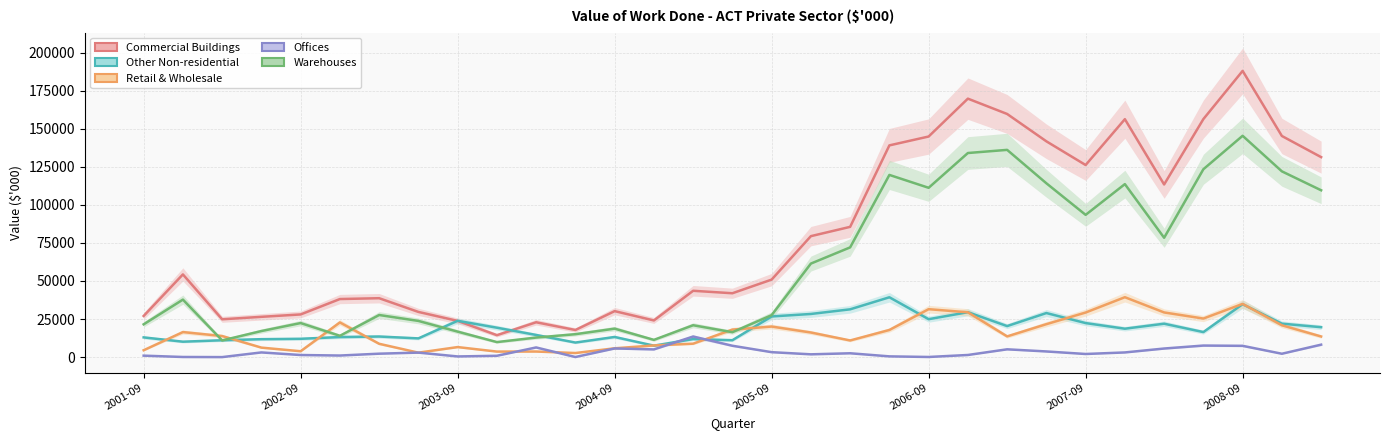

What is the maximum value shown in the chart?

187976